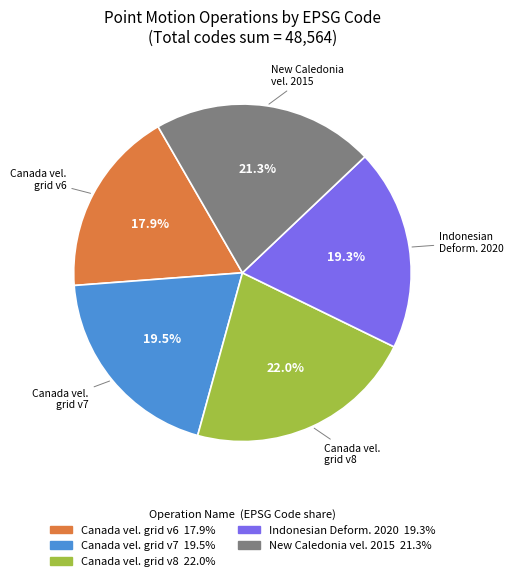

Does any single category account for the majority?

No